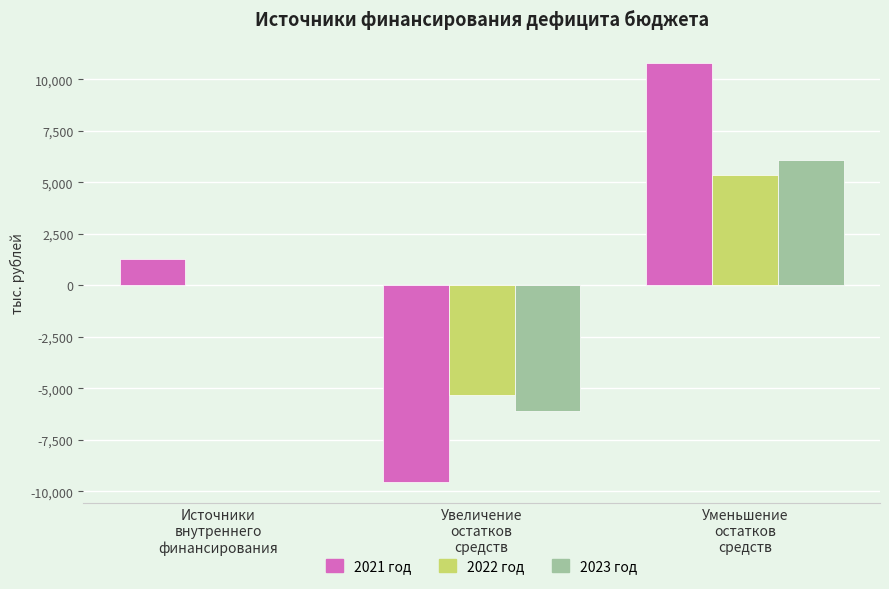

Count the number of data series in this chart.

3